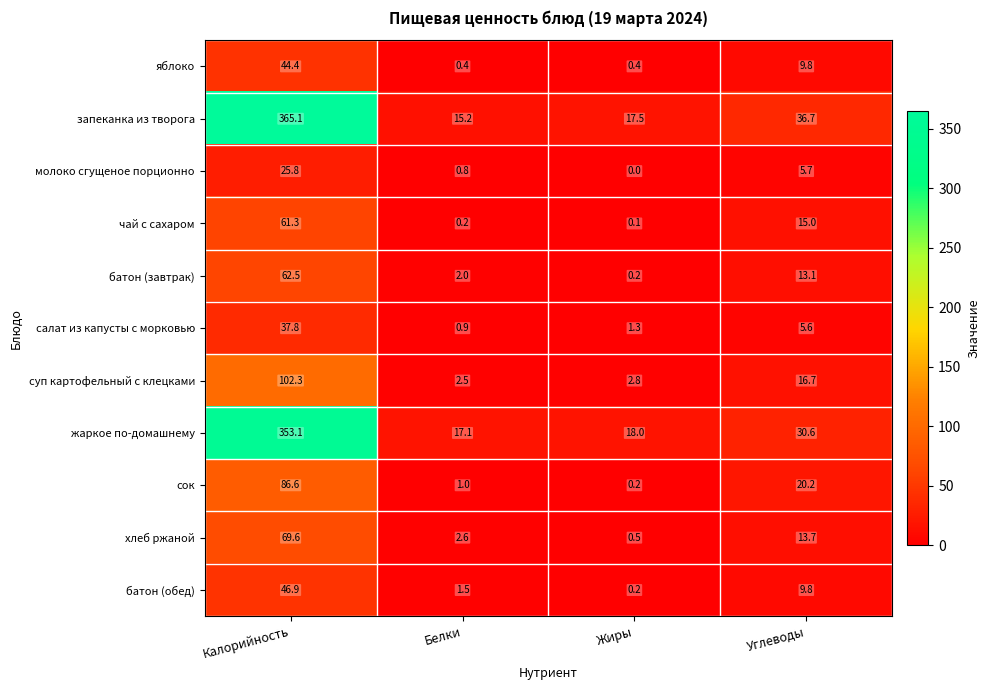

What is the difference between the maximum and minimum values in the салат из капусты с морковью series?

36.9